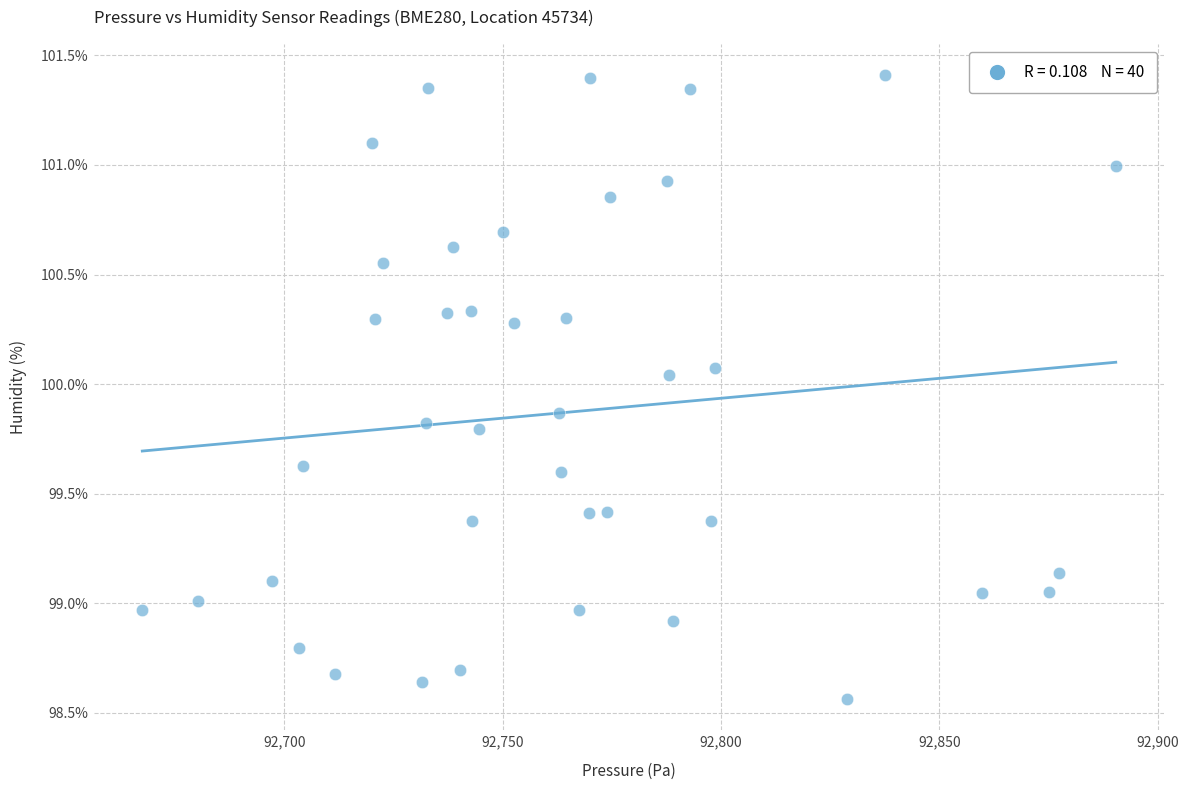

What is the range of Y values (max minus min)?

2.8